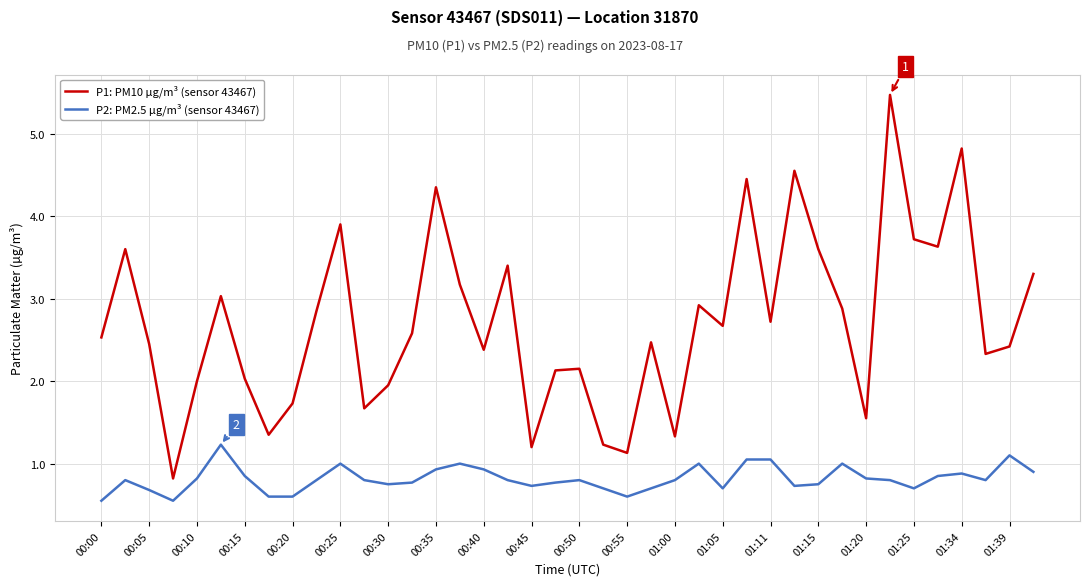

What are all the series names shown in the legend?

P1: PM10 µg/m³ (sensor 43467), P2: PM2.5 µg/m³ (sensor 43467)